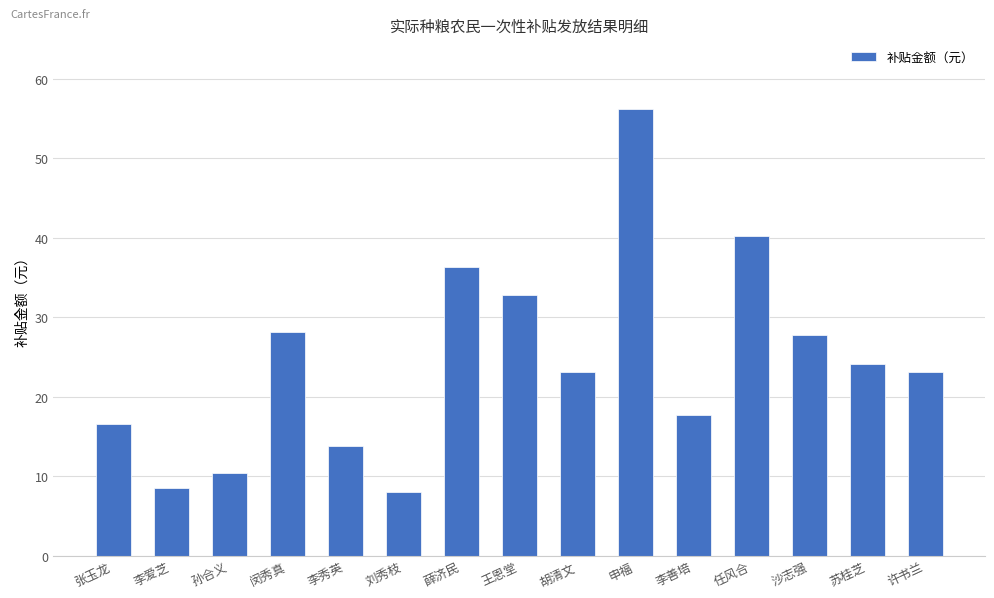

How many categories are shown in the chart?

15